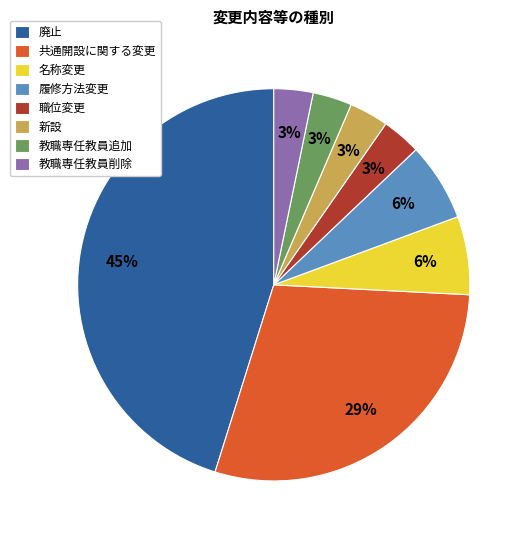

To the nearest percent, what is the combined percentage of 職位変更 and 新設?

6%